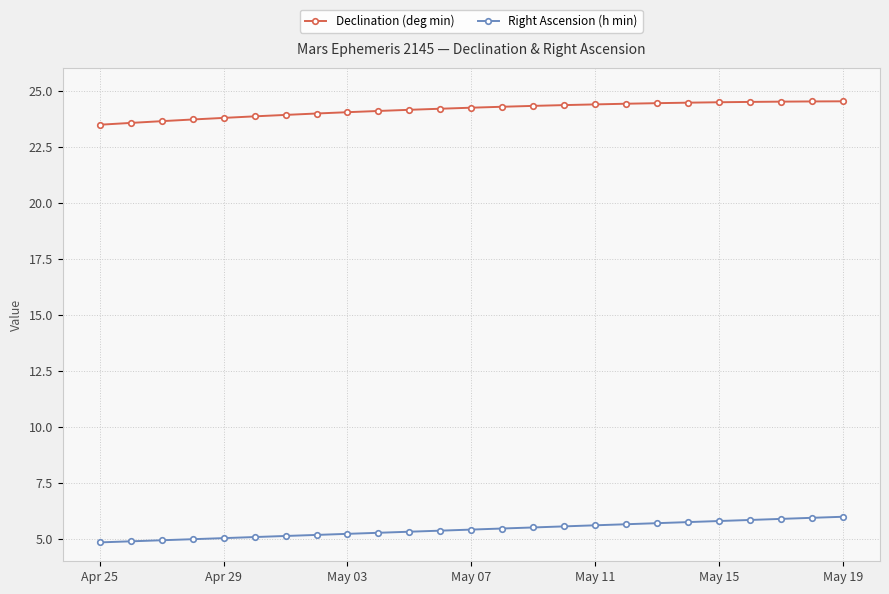

At how many categories does at least one series exceed 22?

25